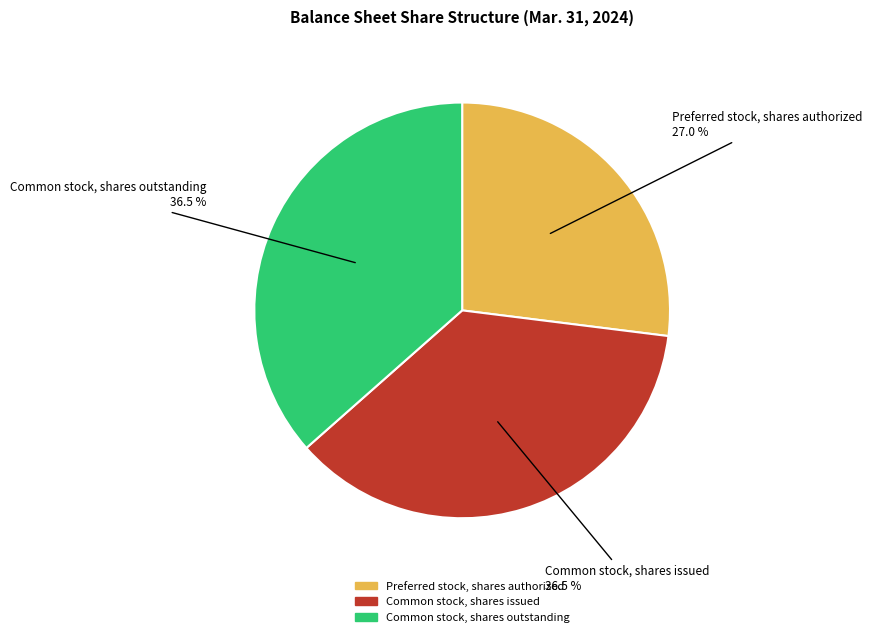

Between Preferred stock, shares authorized and Common stock, shares outstanding, which is larger?

Common stock, shares outstanding